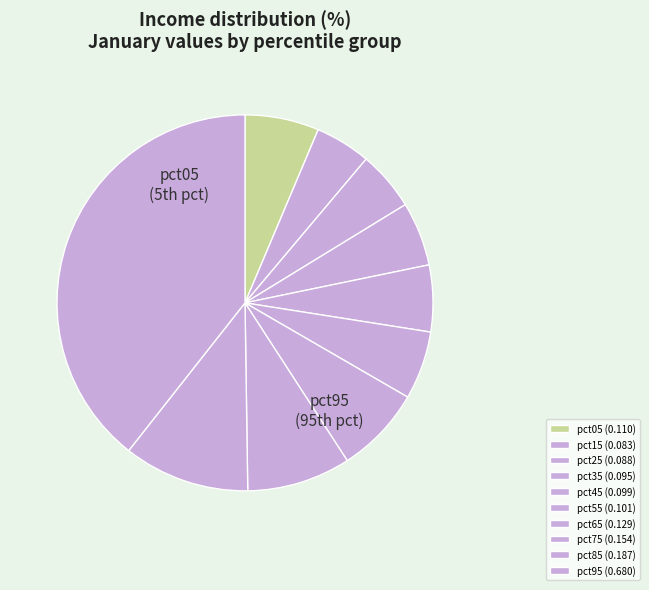

Which has a higher value, pct75 or pct85?

pct85